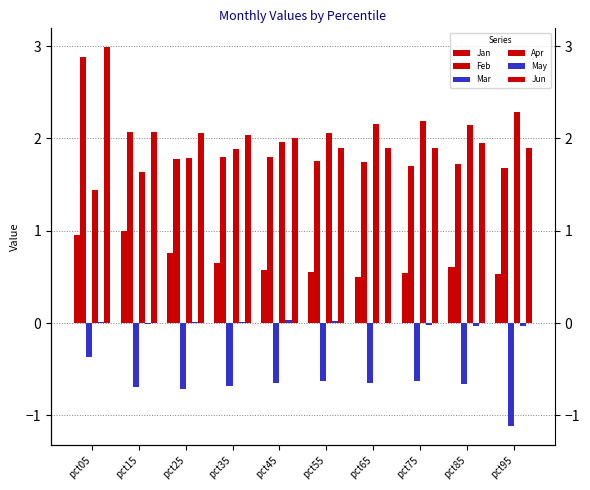

Rank the series by their maximum value, from lowest to highest.

Mar, May, Jan, Apr, Feb, Jun